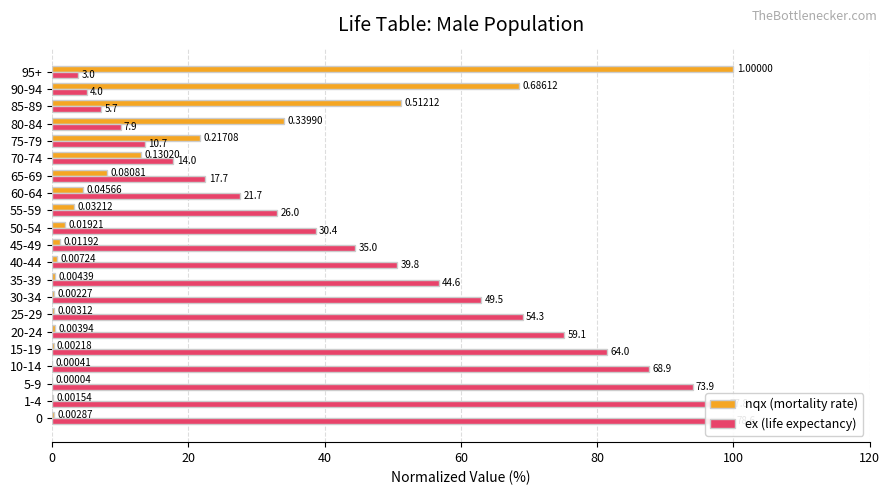

What are all the series names shown in the legend?

nqx (mortality rate), ex (life expectancy)